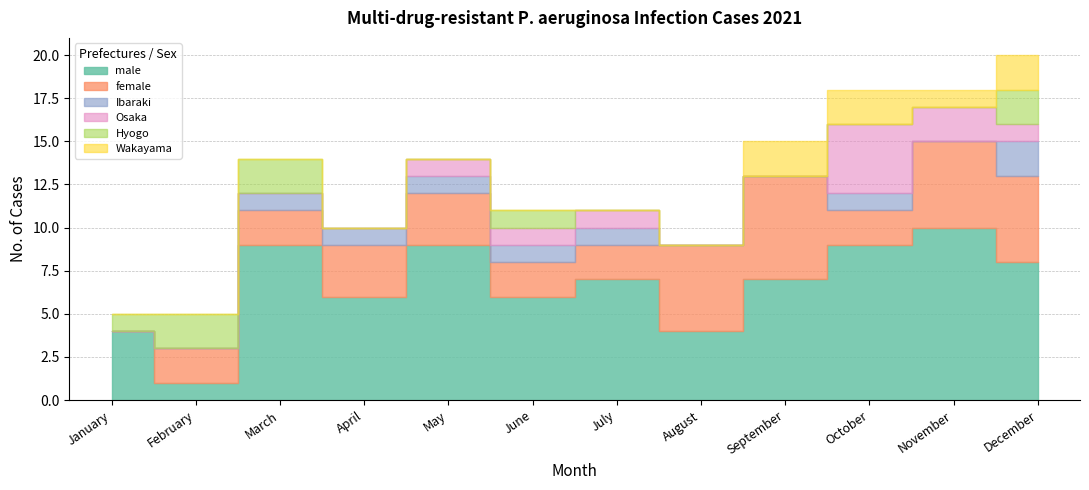

What are all the series names shown in the legend?

male, female, Ibaraki, Osaka, Hyogo, Wakayama